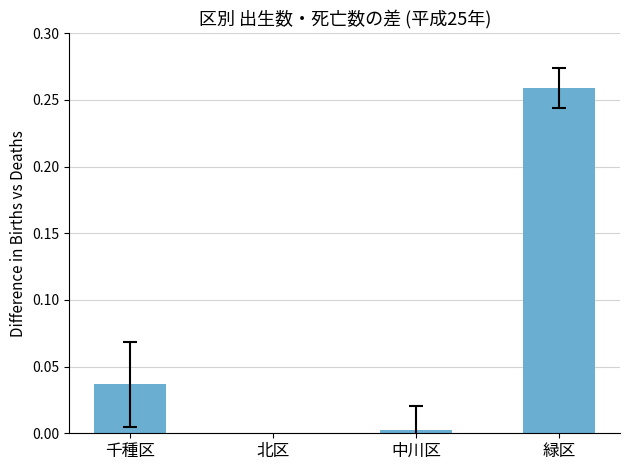

What value does the data have at 緑区?

0.3